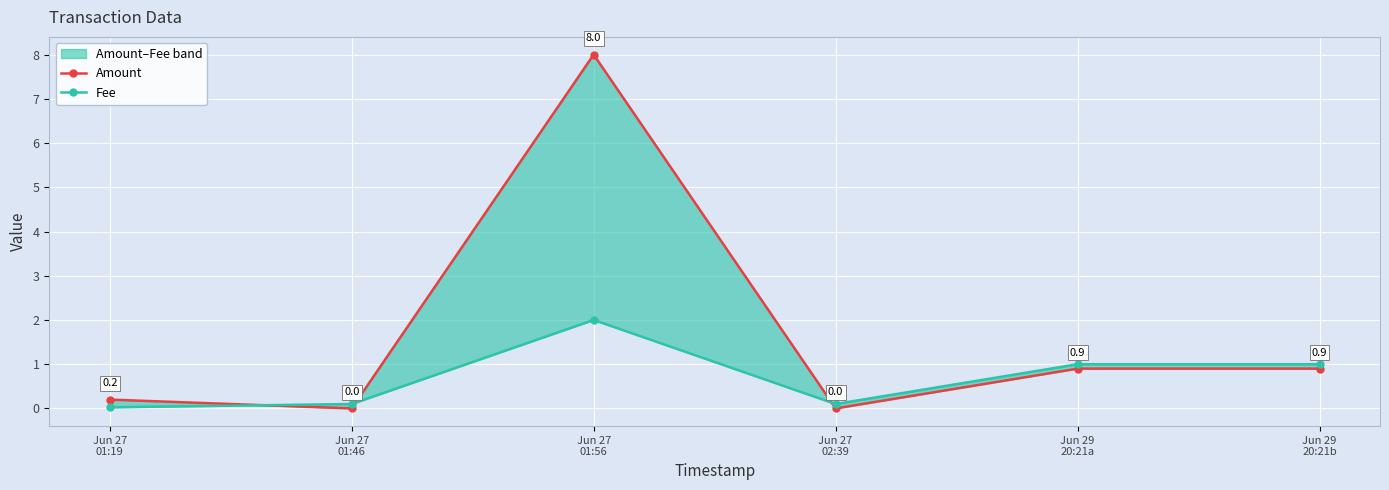

True or false: Amount and Fee cross at least once.

True